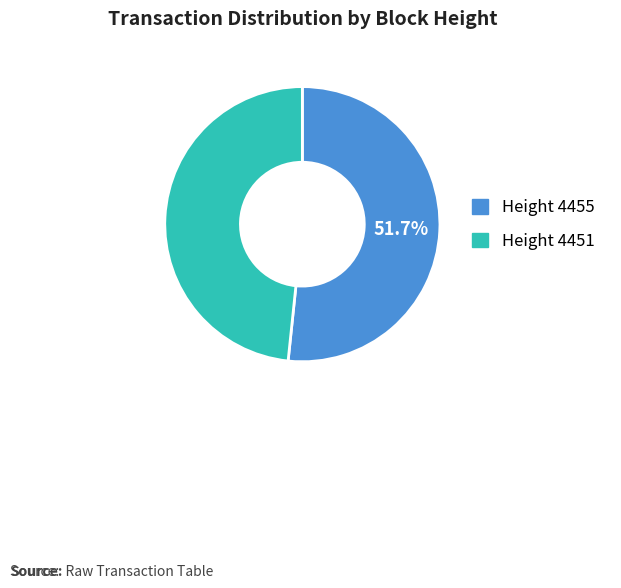

Does any single category account for the majority?

Yes